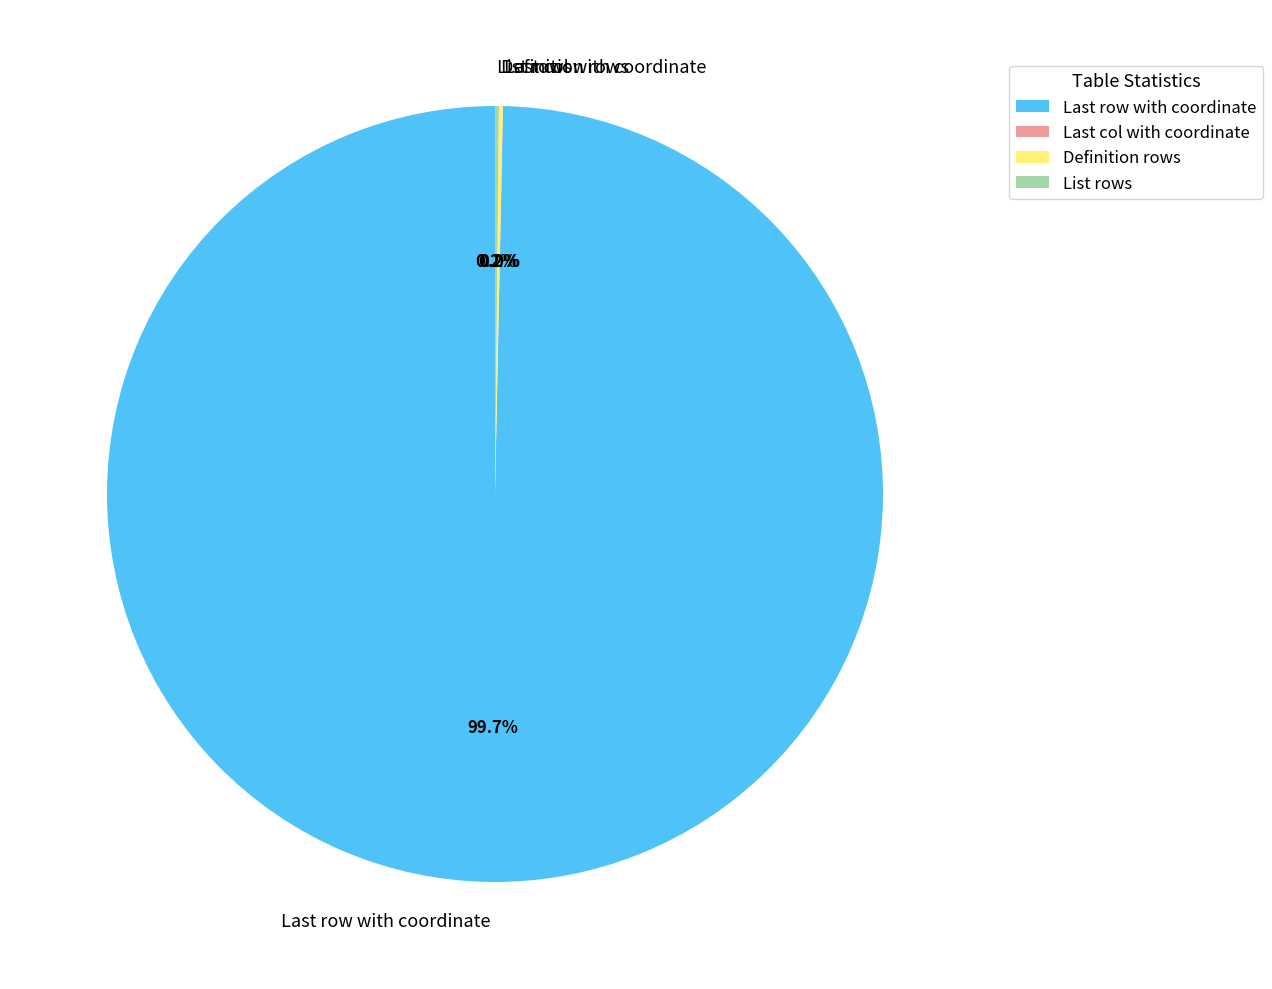

Which category accounts for the majority?

Last row with coordinate